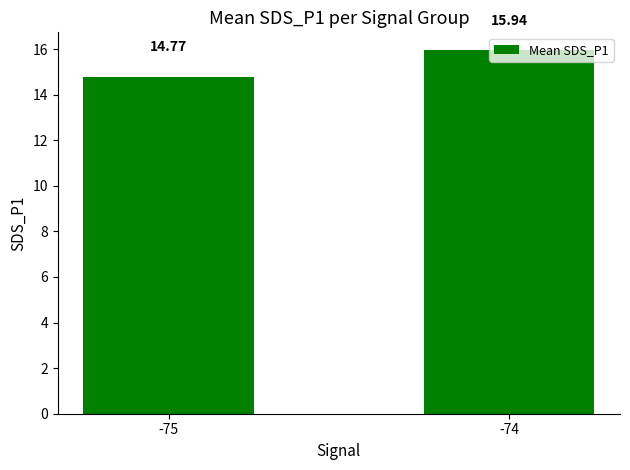

Is it true that the value at -75 is 14.8?

True